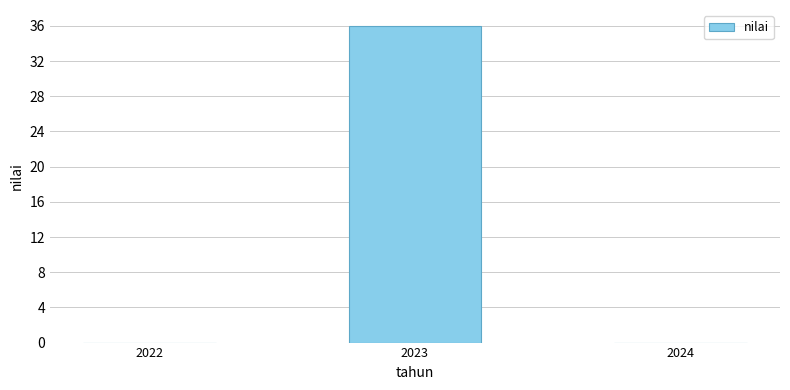

What is the greatest value displayed?

36